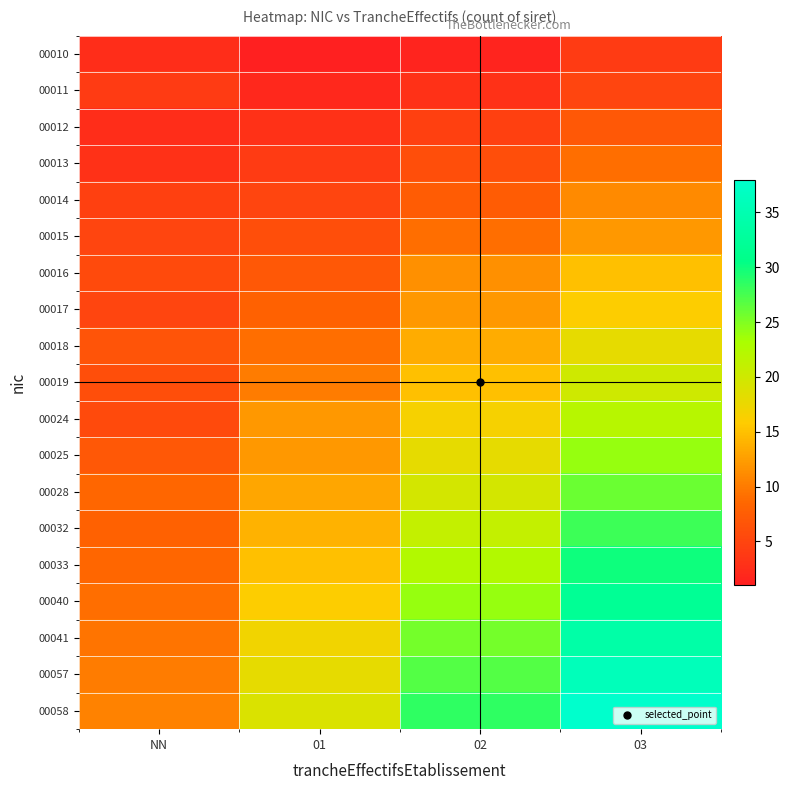

Which series has the largest total across all categories?

00058